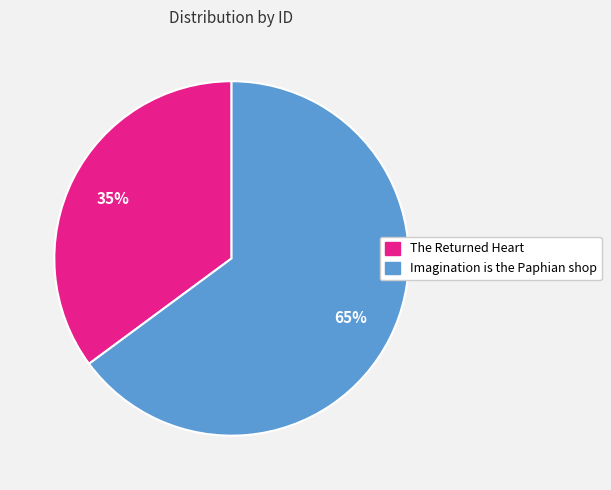

Combined, do The Returned Heart and Imagination is the Paphian shop account for over 50%?

Yes